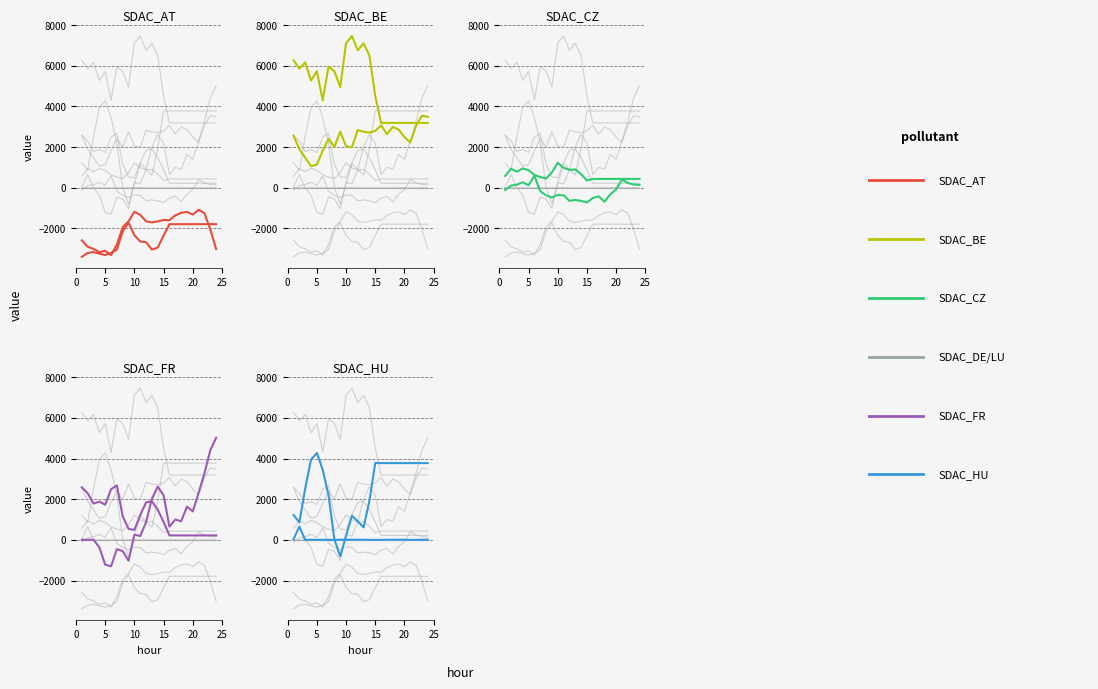

How many interior local valleys does the SDAC_FR series have?

7